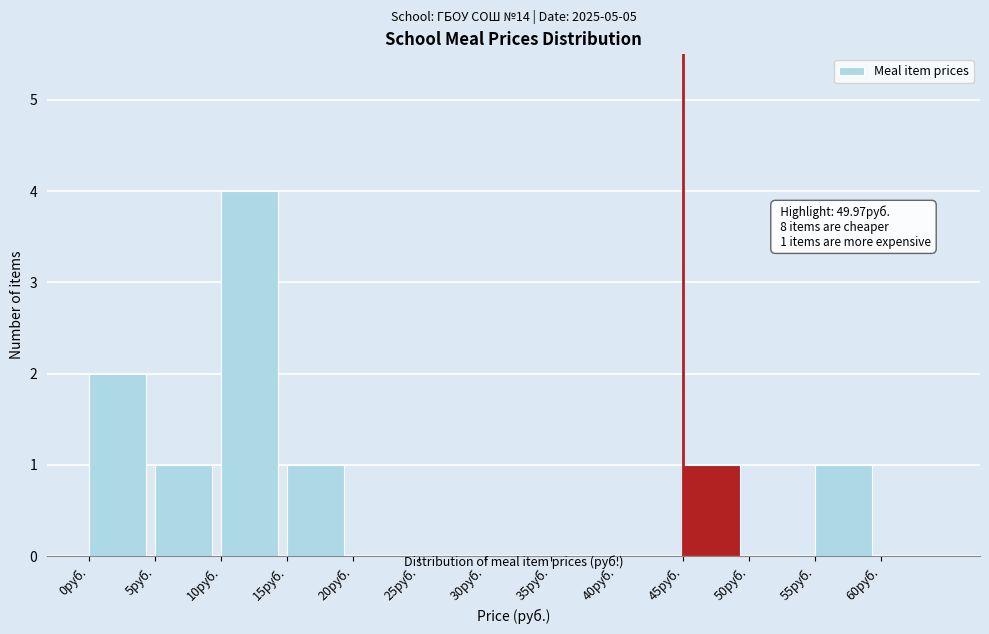

Which range on the x-axis has the tallest bar?

10 to 15